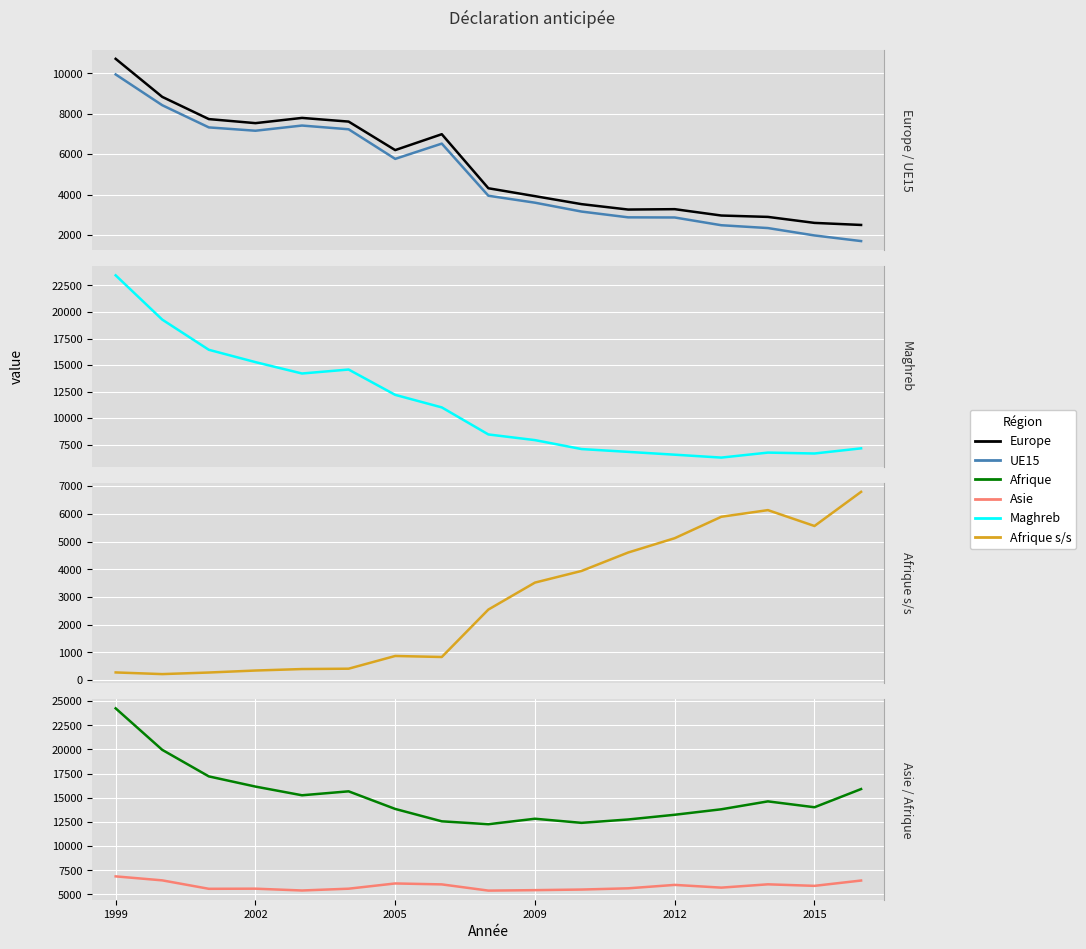

How many data points in Afrique s/s are above 2549?

8